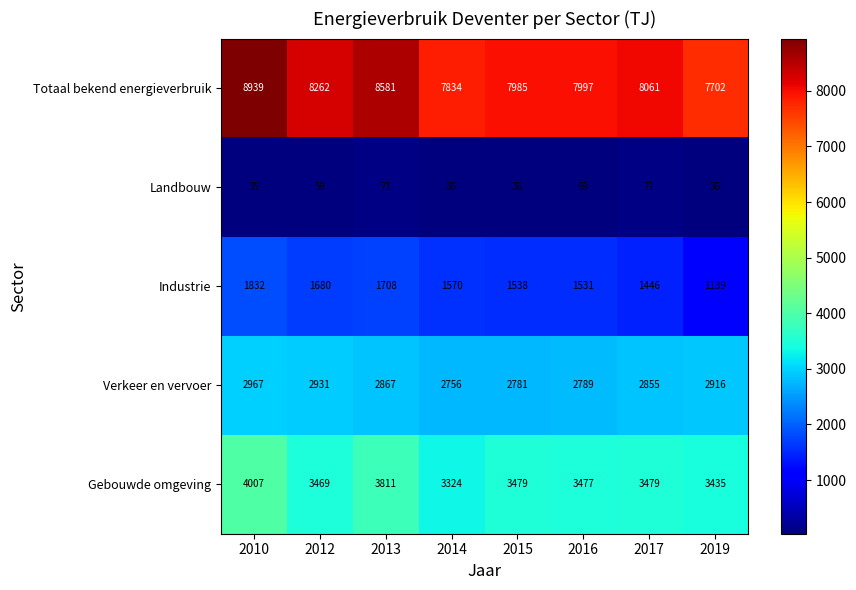

What is the total value across all series at 2013?

17038